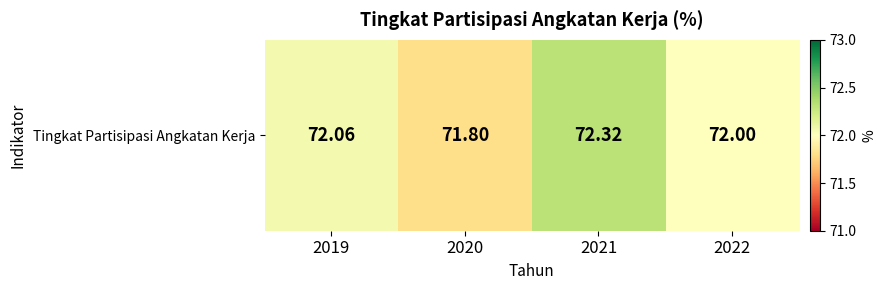

The value at 2021 is 119.1. True or false?

False